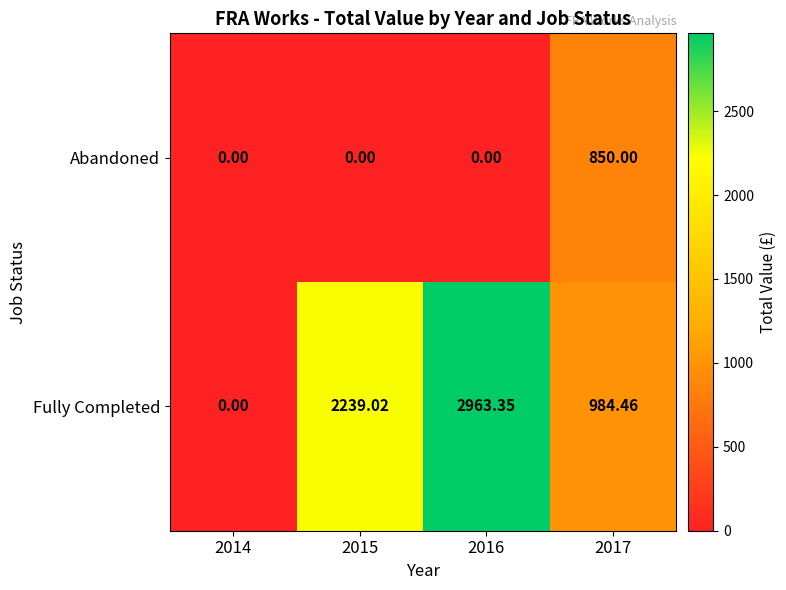

Which series has the largest total across all categories?

Fully Completed